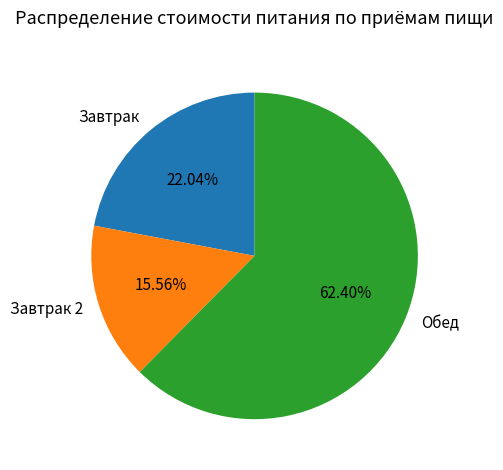

To the nearest percent, what is the average slice percentage?

33%